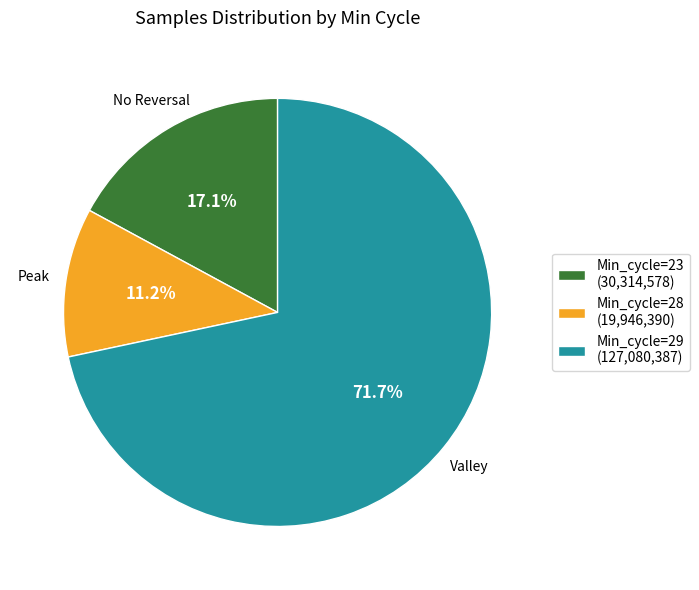

Approximately how many times larger is the value at Min_cycle=29 compared to Min_cycle=23?

4.2